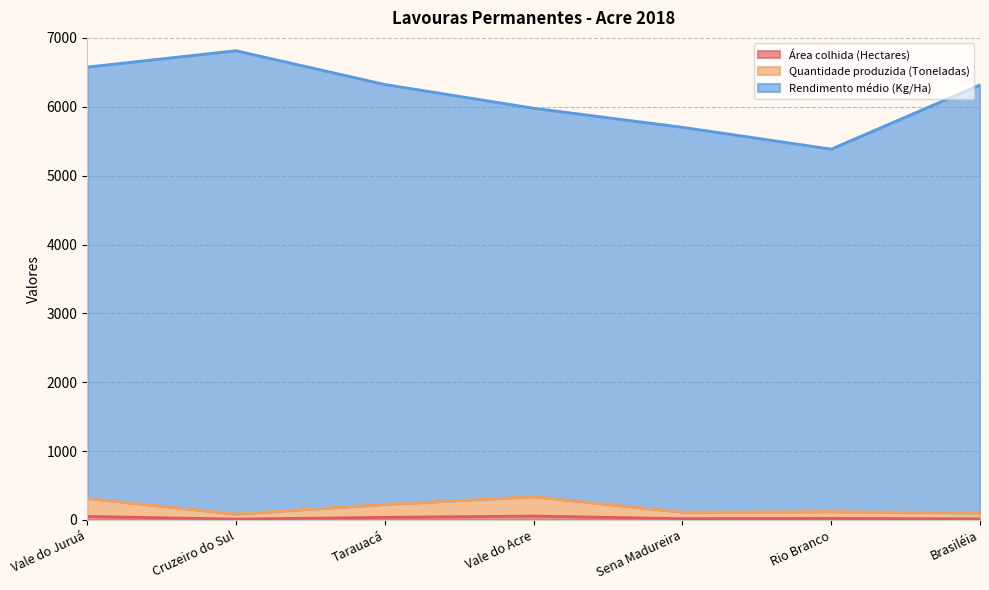

Is the value of Quantidade produzida (Toneladas) at Sena Madureira greater than the value of Área colhida (Hectares) at Rio Branco?

Yes